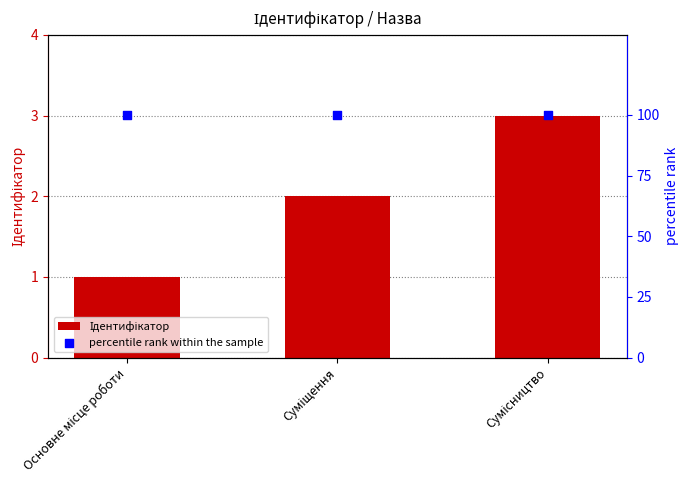

Is the value of Ідентифікатор at Суміщення greater than the value of percentile rank within the sample at Основне місце роботи?

No